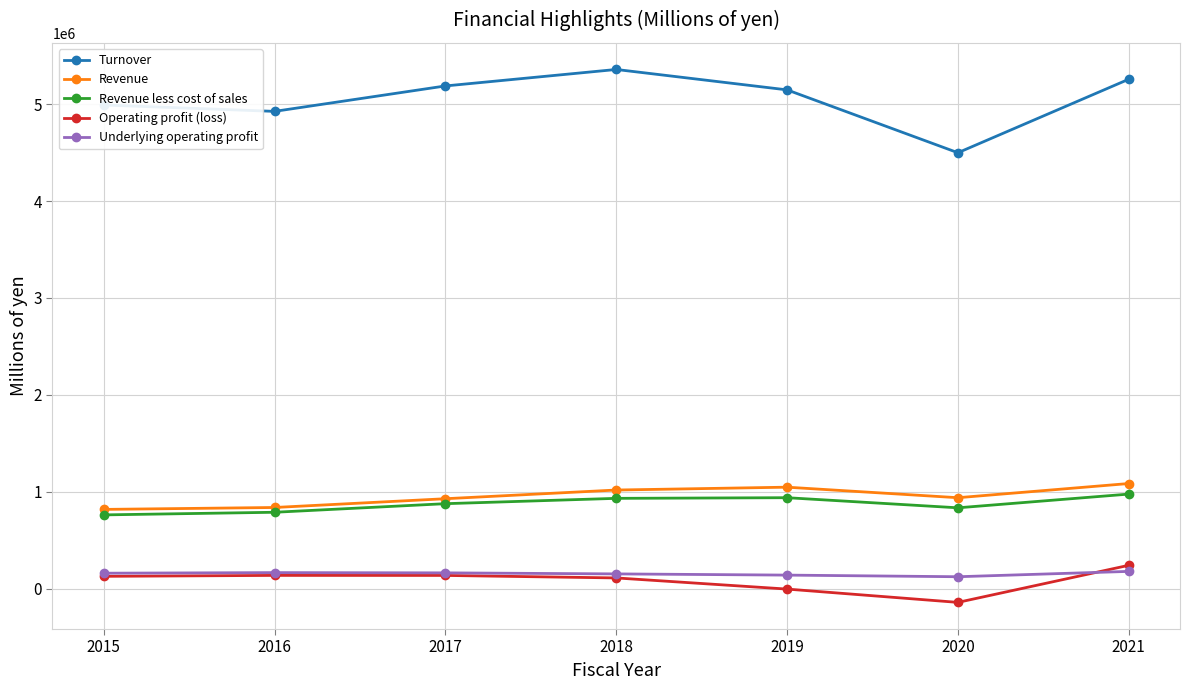

What is the total value across all series at 2020?

6255855